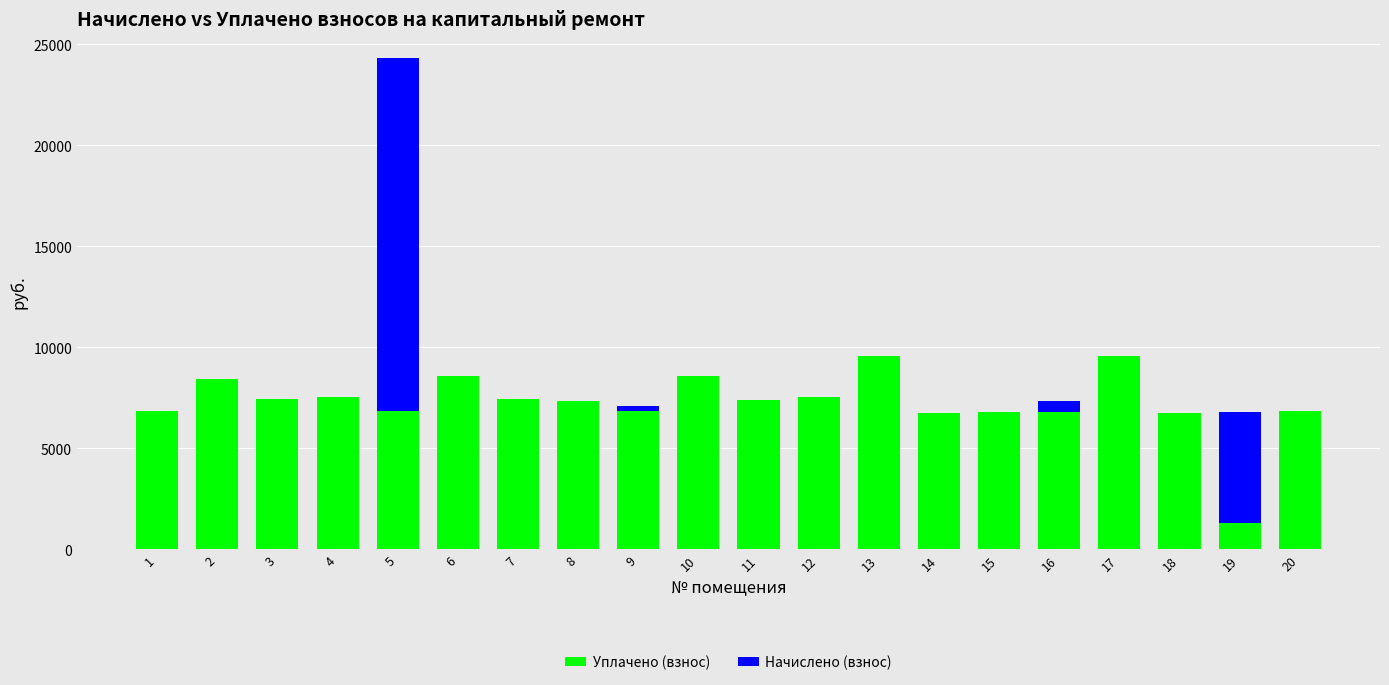

The value of Уплачено (взнос) at 13 is 9555.1. True or false?

True